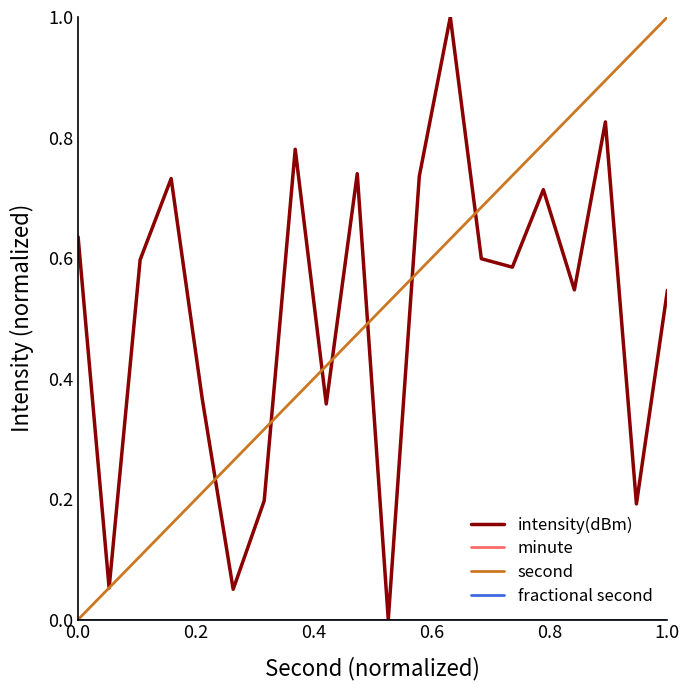

How many lines are shown in the chart?

4